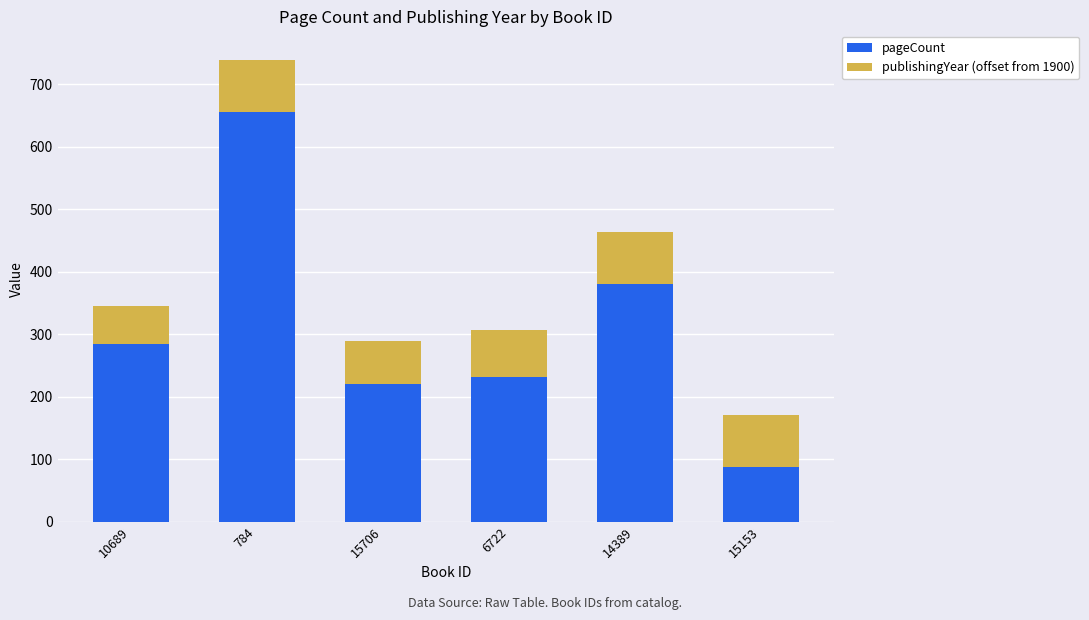

What is the minimum value for pageCount?

88